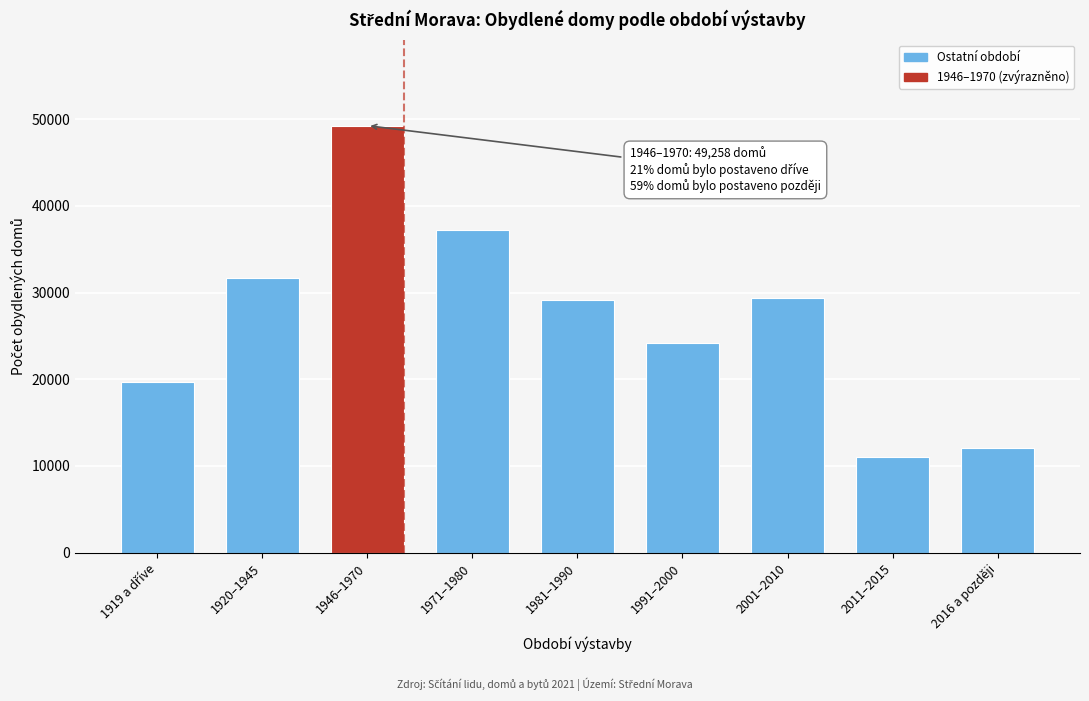

Reading right to left, what are all the values shown in this chart?

12101	11079	29425	24185	29107	37215	49258	31692	19692